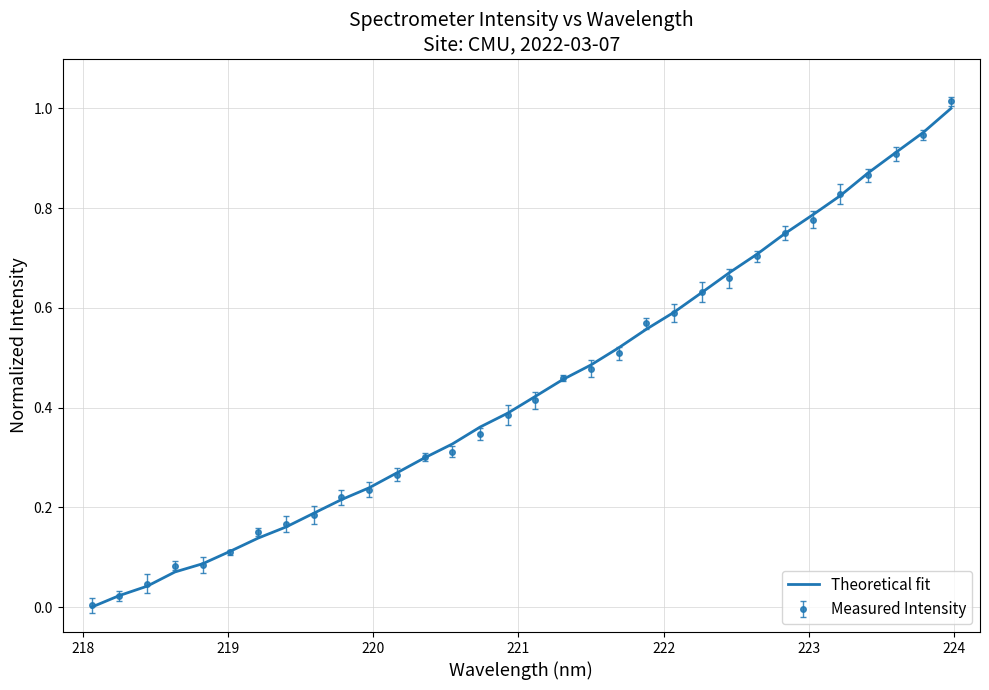

Which series has the widest spread of values?

Measured Intensity